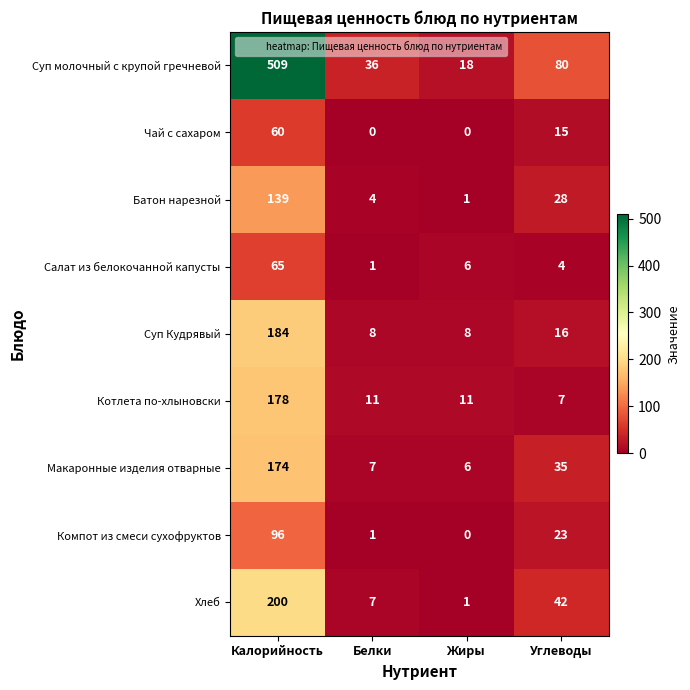

What is the total value across all series at Калорийность?

1605